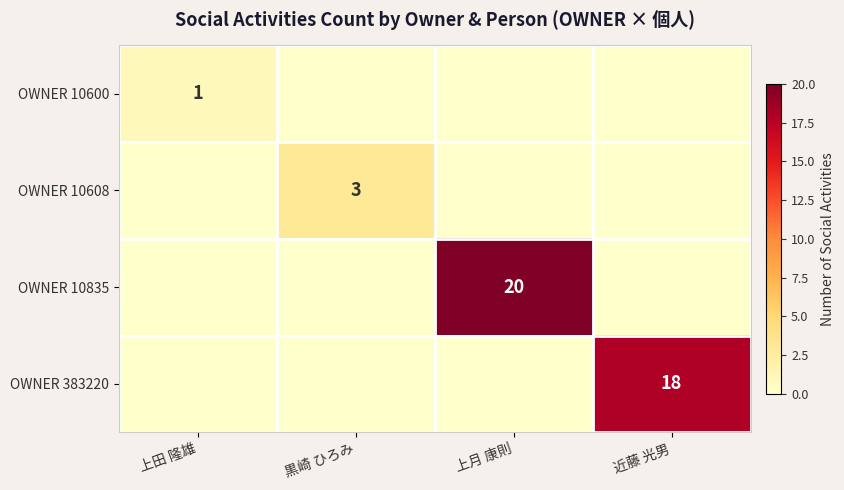

The OWNER 10835 series shows 20 at 上月 康則. True or false?

True